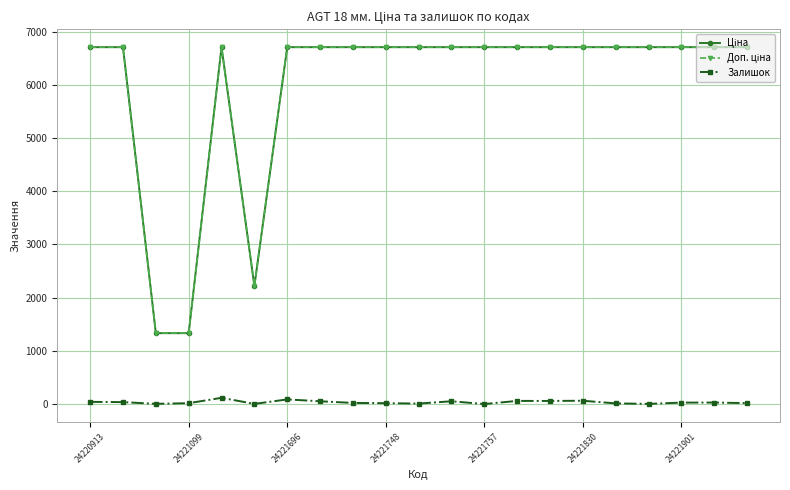

At how many categories does at least one series exceed 3861?

18